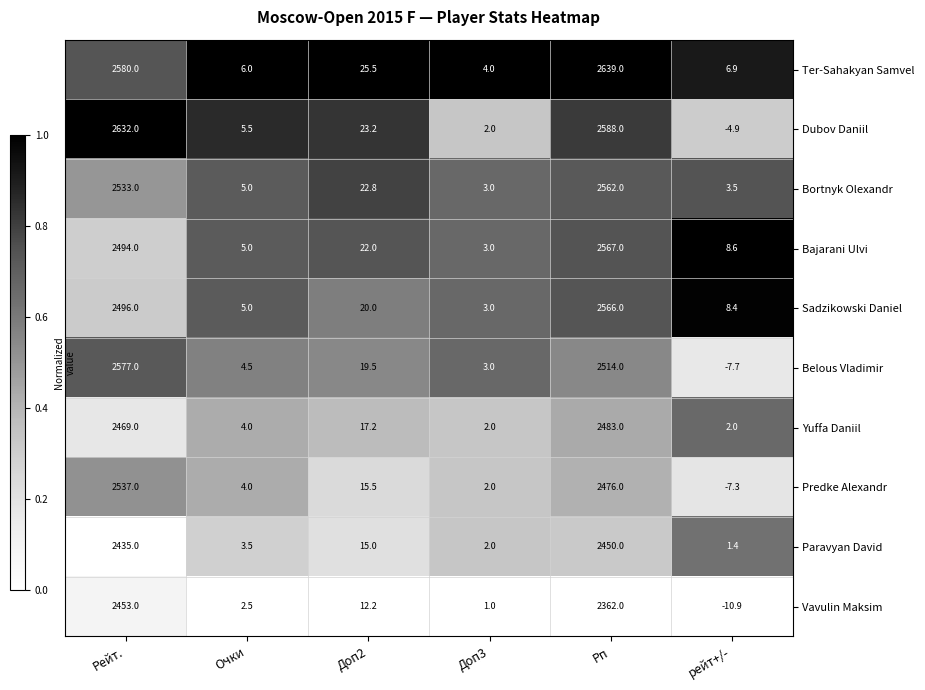

The Ter-Sahakyan Samvel series shows 6.0 at Очки. True or false?

True